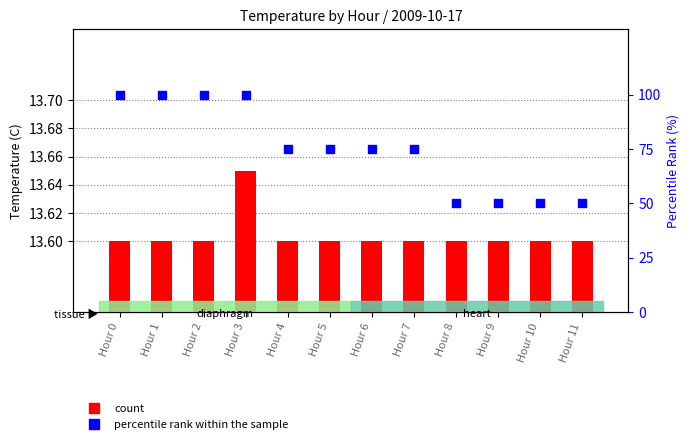

At how many categories does at least one series exceed 92?

4